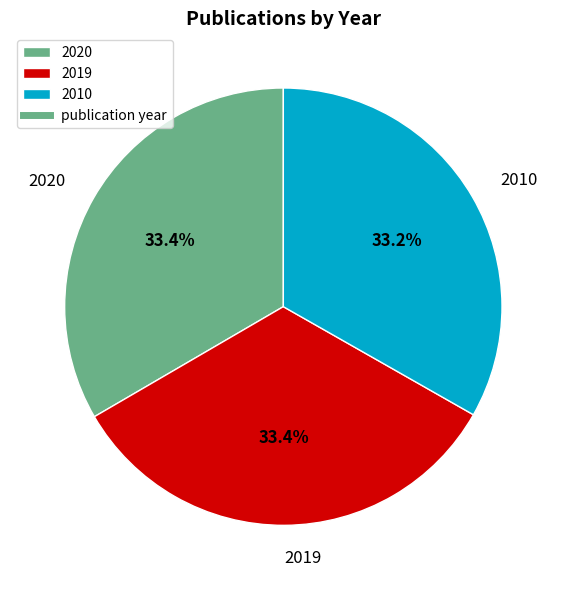

The 2020 slice represents 33% of the pie. True or false?

True